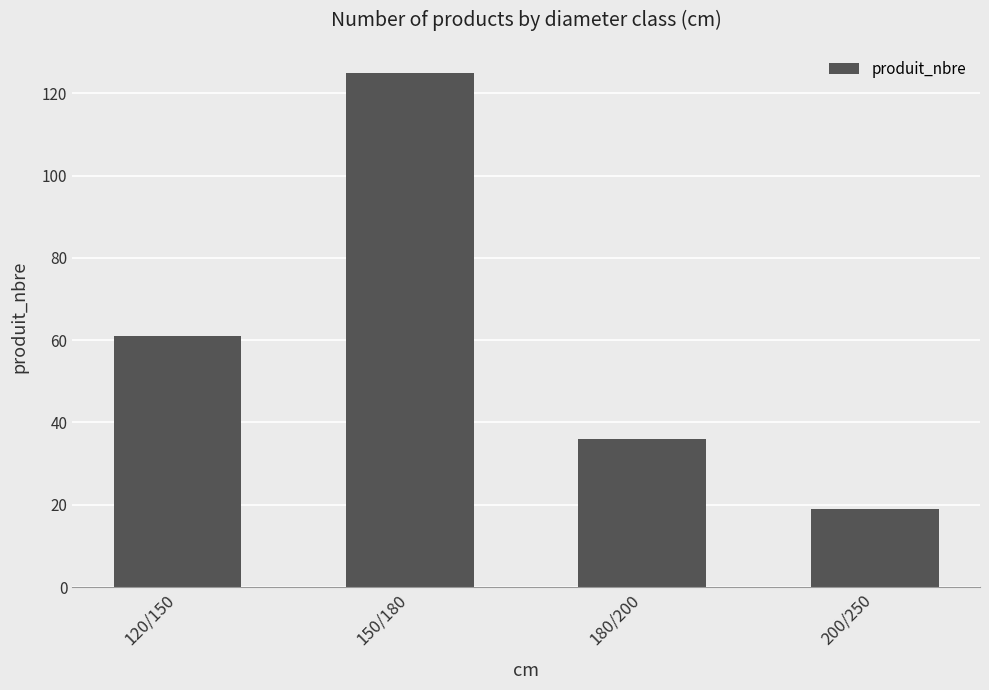

Reading left to right, extract all data points from this chart.

61	125	36	19